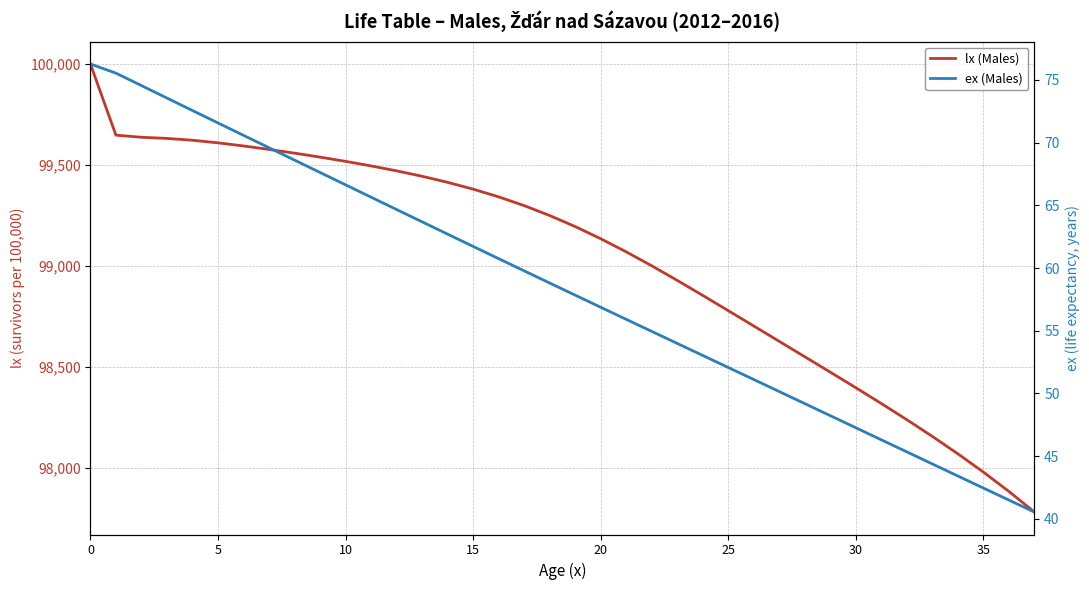

Rank the series at 34 from highest to lowest value.

lx (Males), ex (Males)